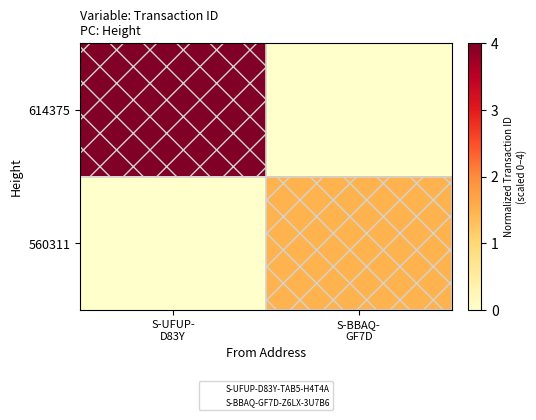

Between S-UFUP- D83Y and S-BBAQ- GF7D, which series saw the biggest shift?

614375